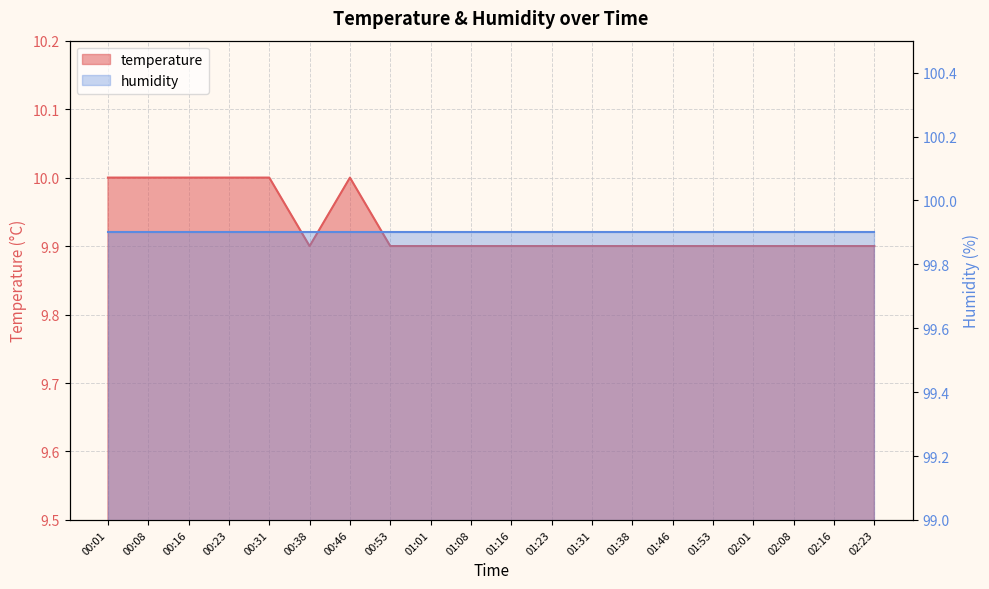

What is the label of the 4th point from the left?

00:23